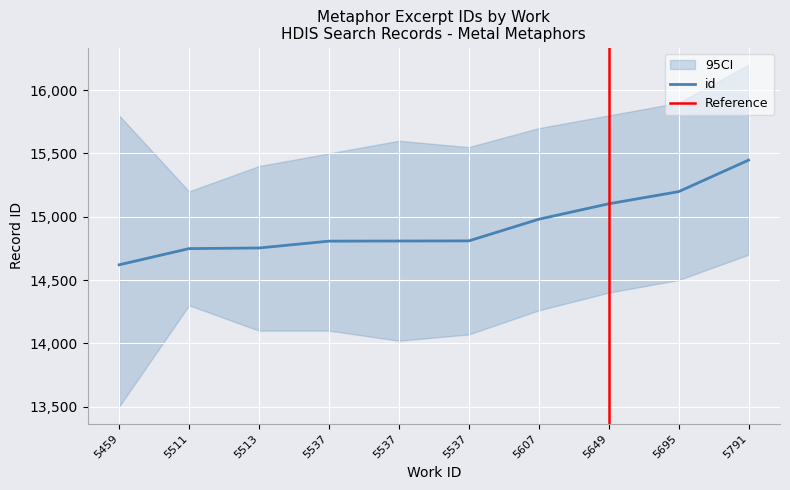

Rank the categories by value from lowest to highest.

5459, 5511, 5513, 5537, 5537, 5537, 5607, 5649, 5695, 5791